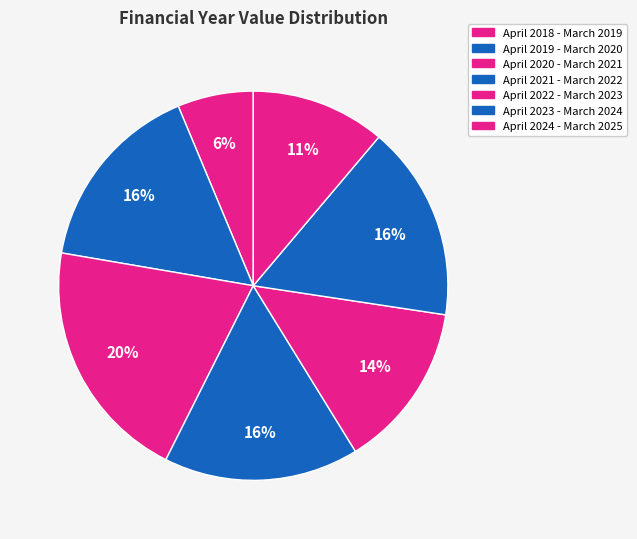

Between April 2019 - March 2020 and April 2023 - March 2024, which is larger?

April 2023 - March 2024